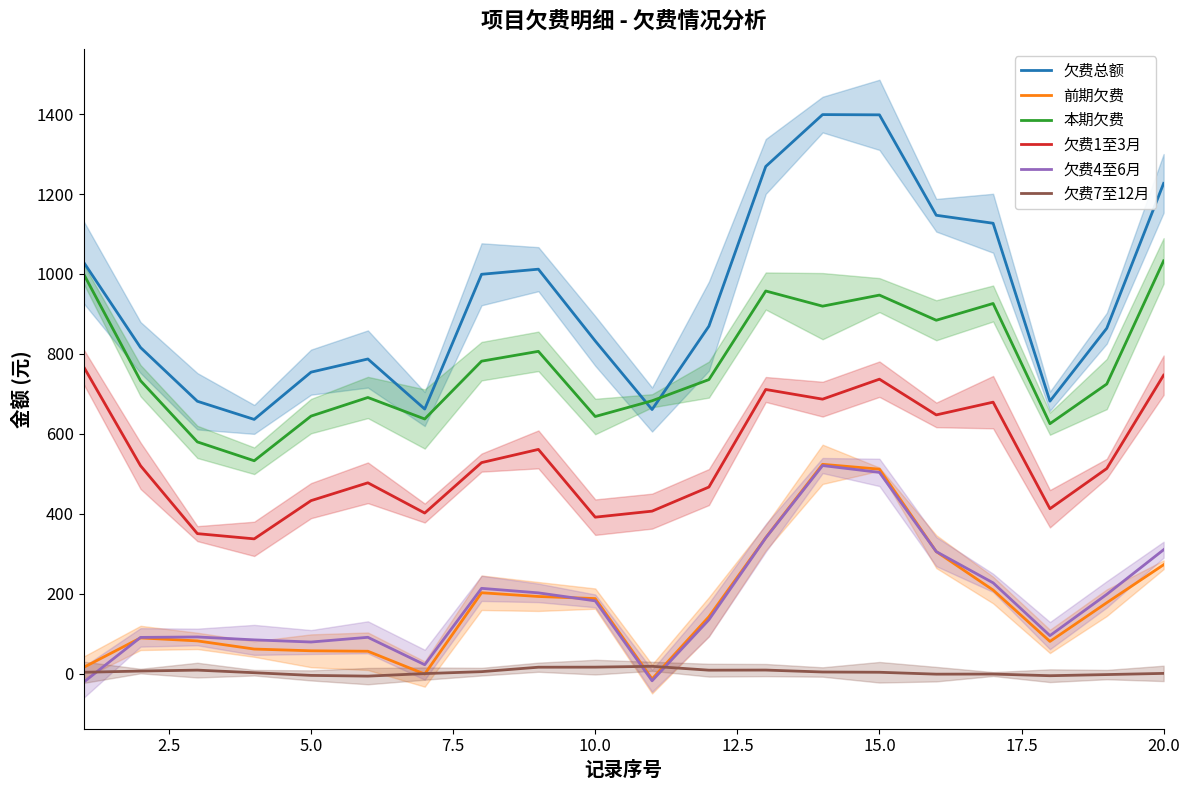

At how many categories does at least one series exceed 469?

20